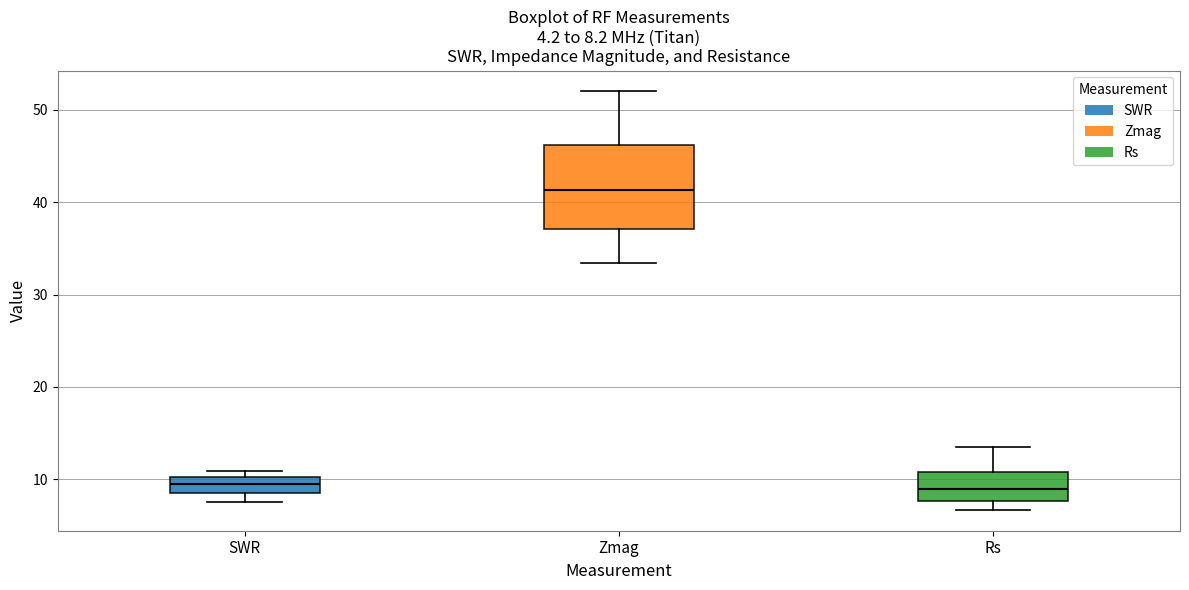

Comparing the boxes themselves (not the whiskers), which one is the tallest?

Zmag